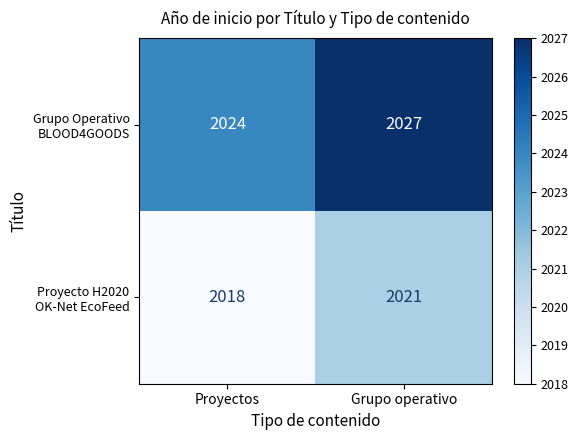

Count the number of data series in this chart.

2